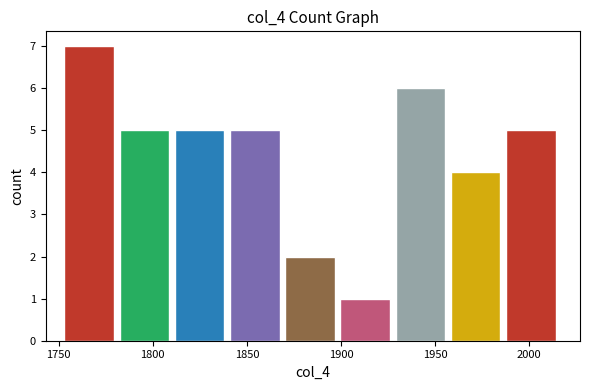

Over which range of the x-axis is the bar tallest?

1755 to 1780